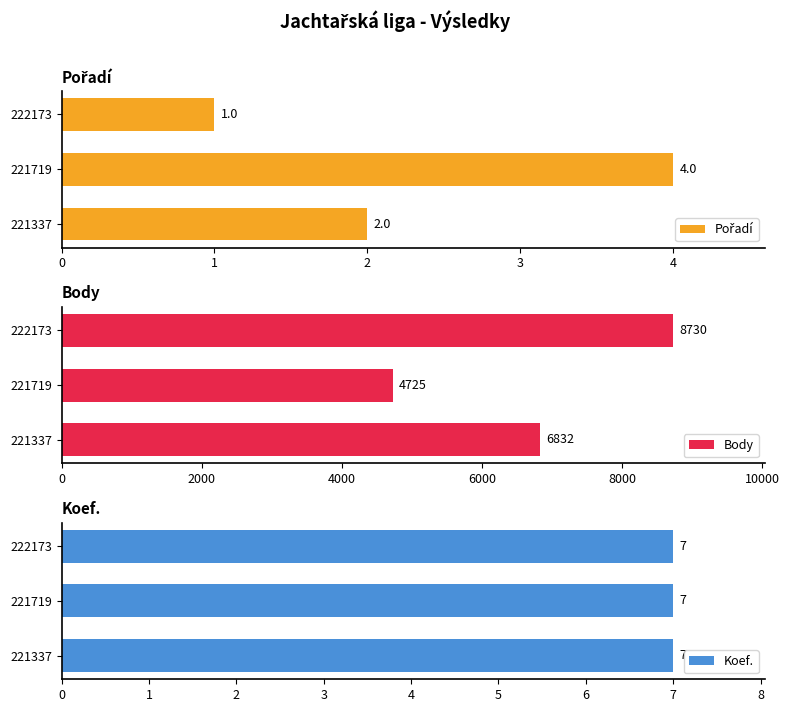

What is the average value of the Body series?

6762